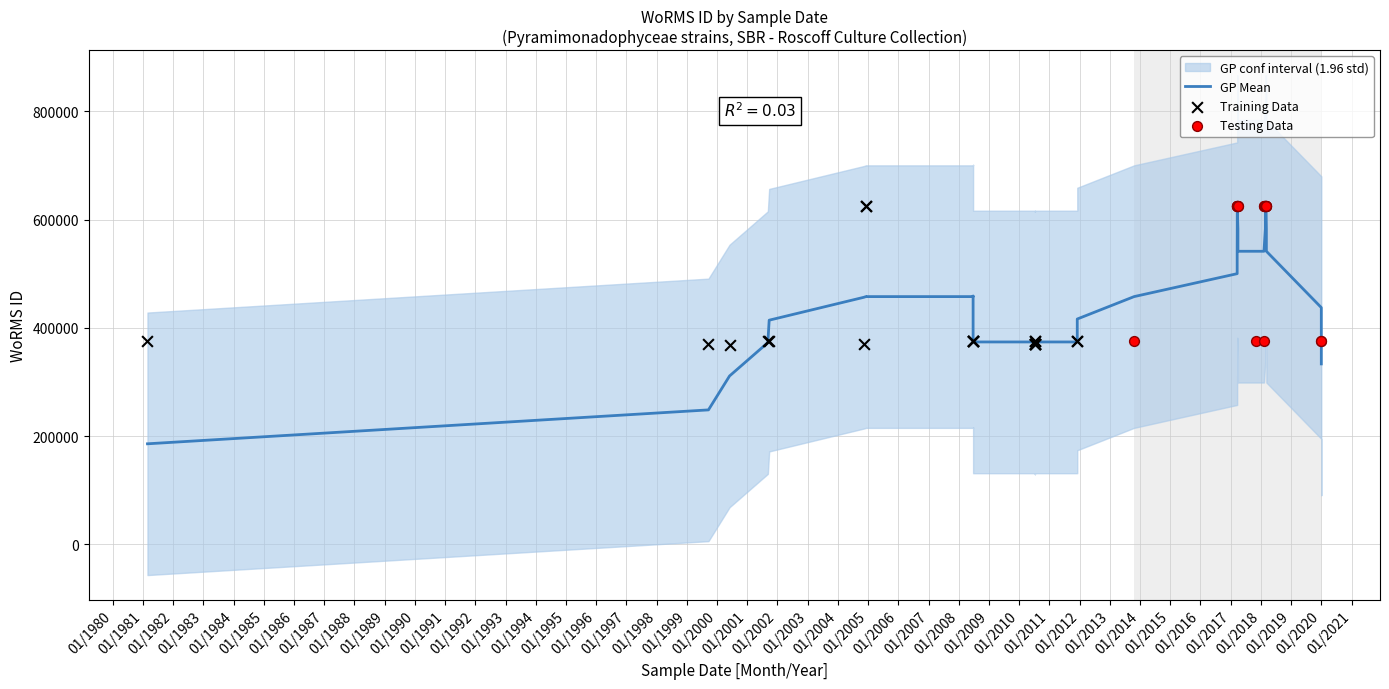

Which has a higher value, 05-11-2017 or 21-03-2017?

21-03-2017